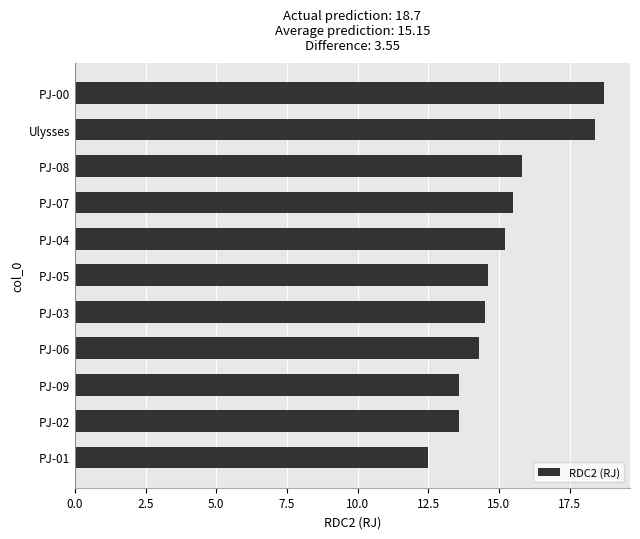

Is it true that the value at PJ-02 is 13.6?

True